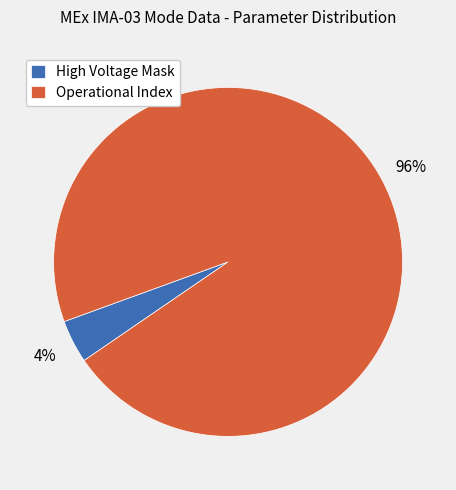

Rank the categories by value from lowest to highest.

High Voltage Mask, Operational Index